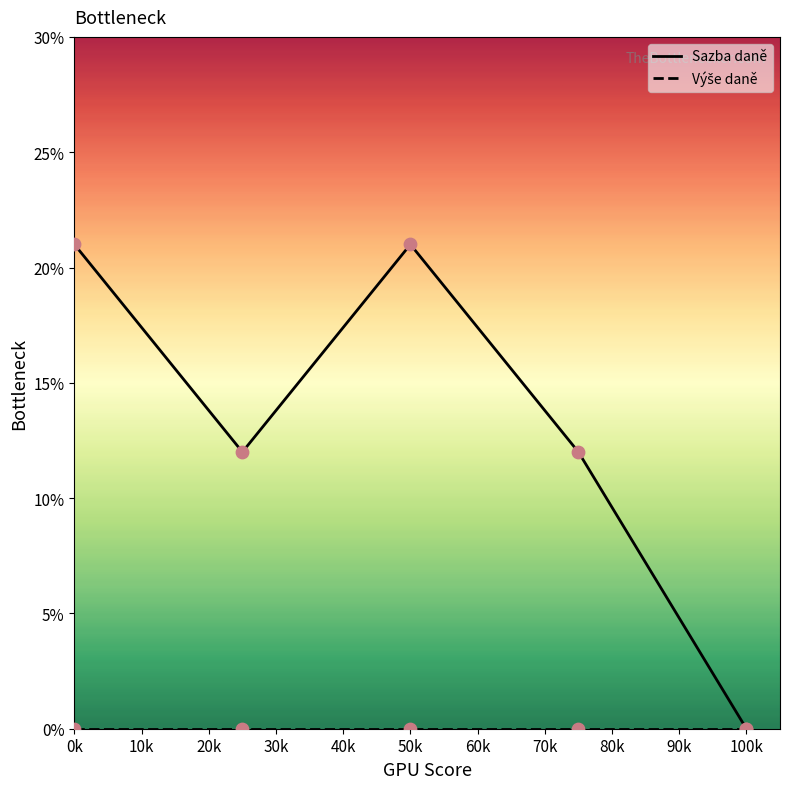

Which series has the widest spread of values?

Sazba daně